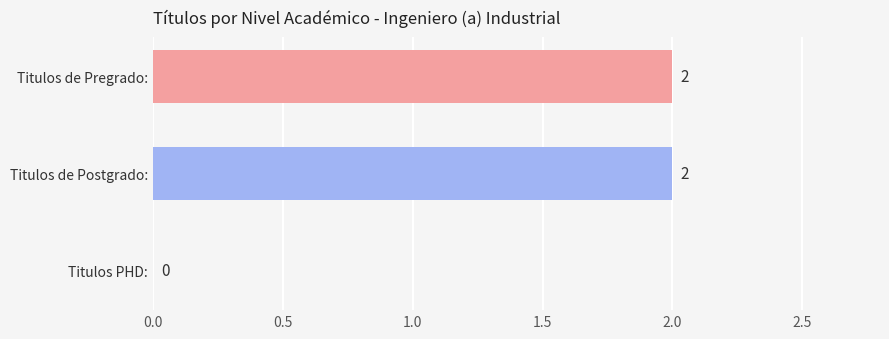

How many categories are shown in the chart?

3